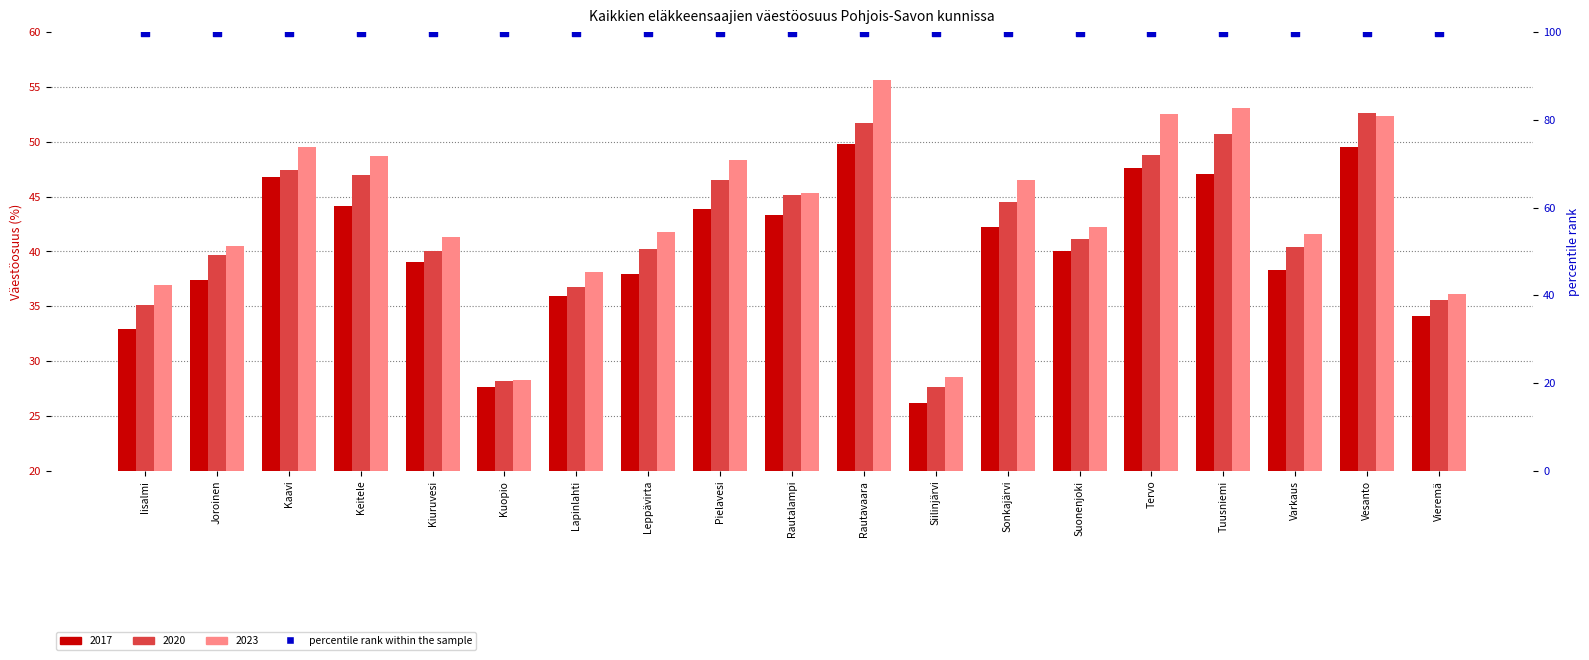

Is the value of 2020 at Suonenjoki greater than the value of 2017 at Tervo?

No